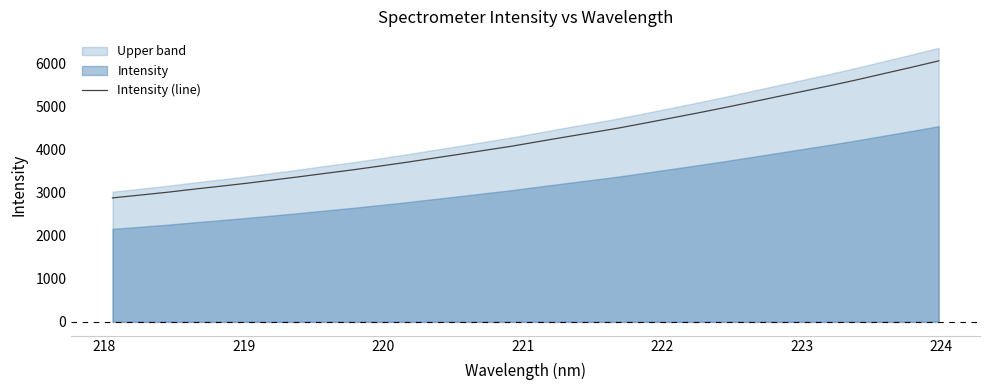

What is the difference between the maximum and minimum values?

3183.9